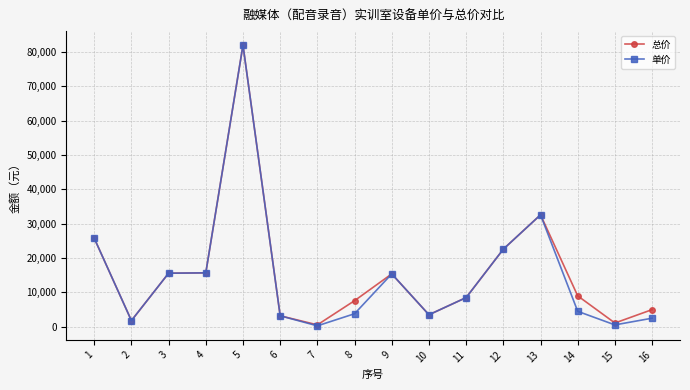

Which series has the widest spread of values?

单价